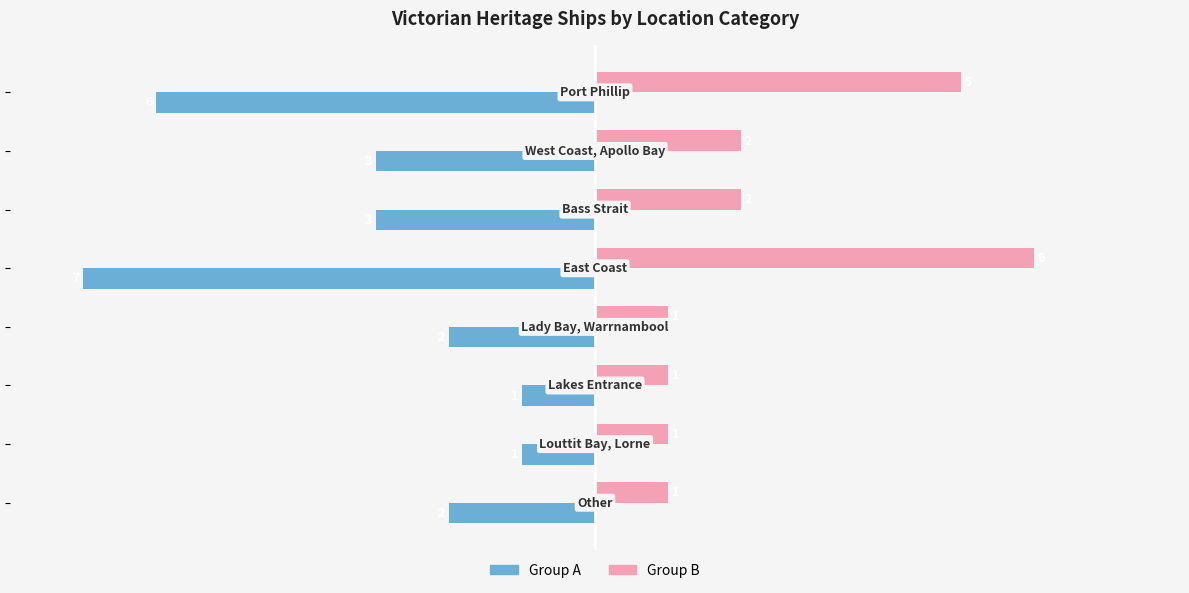

What is the smallest value displayed?

-7